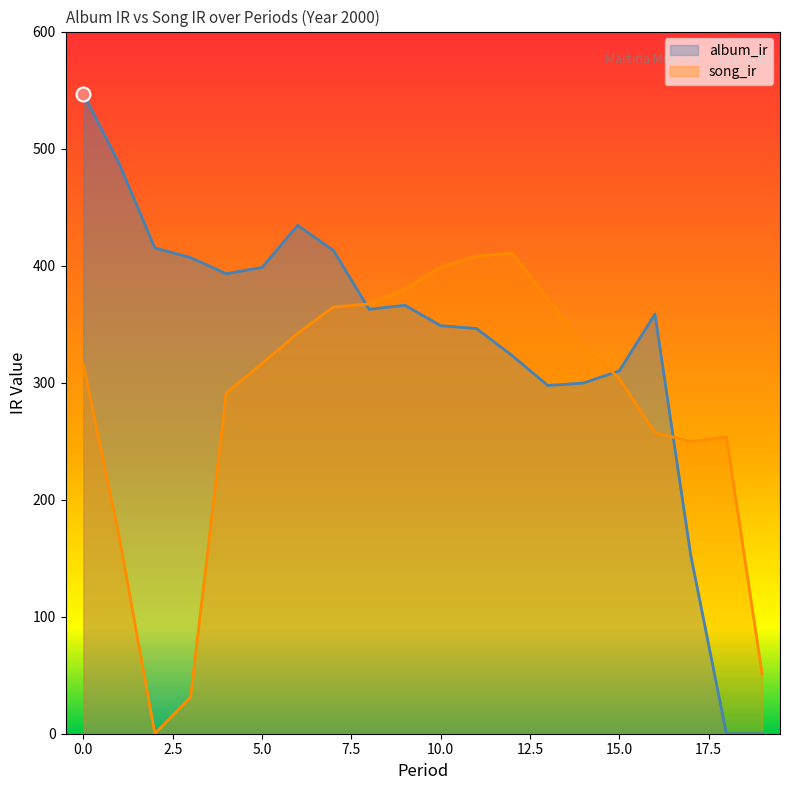

Which has a higher value, 2 or 17?

2